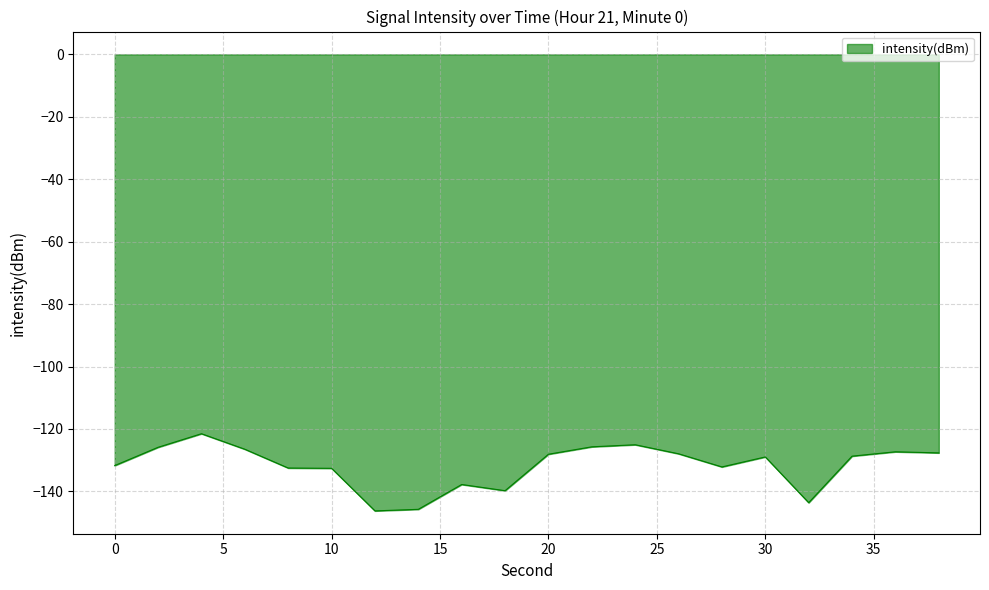

What is the greatest value displayed?

-121.5